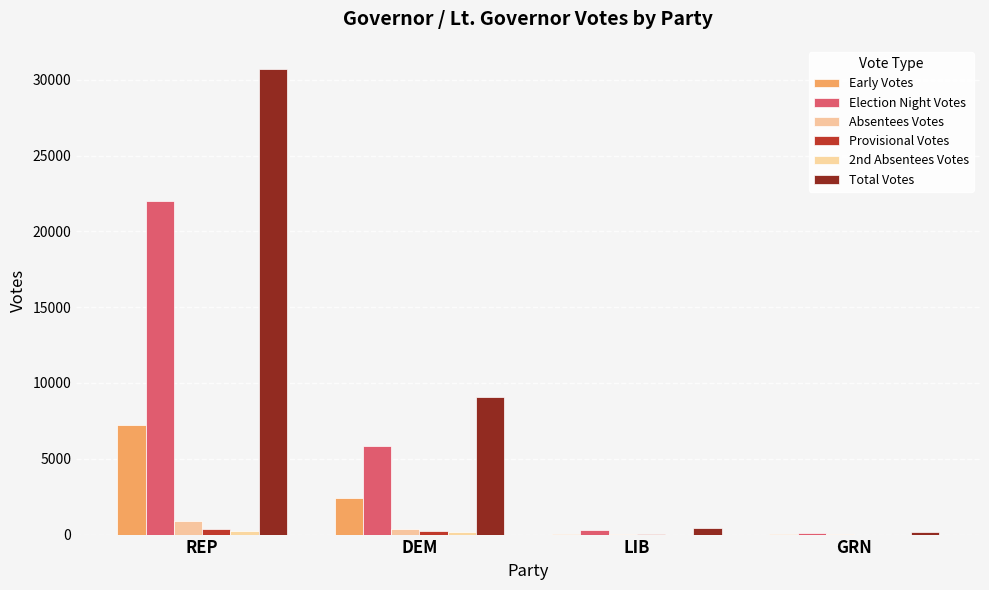

Rank the series by their maximum value, from lowest to highest.

2nd Absentees Votes, Provisional Votes, Absentees Votes, Early Votes, Election Night Votes, Total Votes